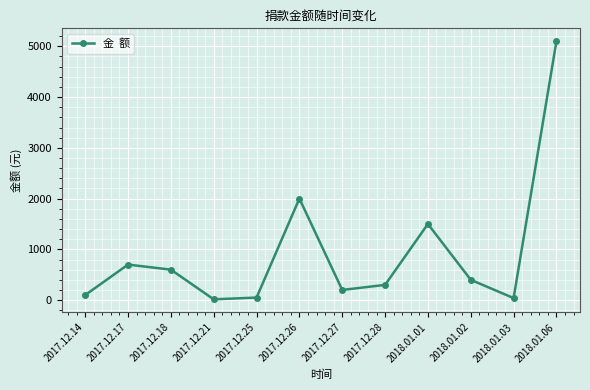

What is the change in value from 2018.01.01 to 2018.01.03?

-1460